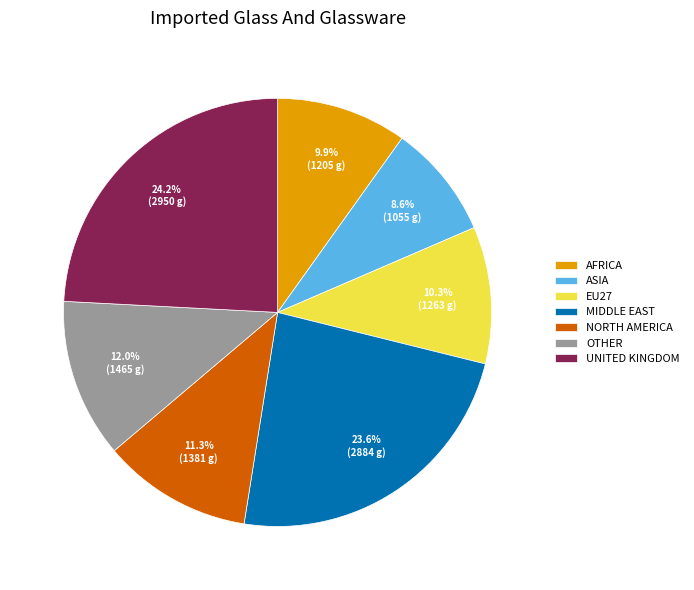

Which slice is the smallest?

ASIA